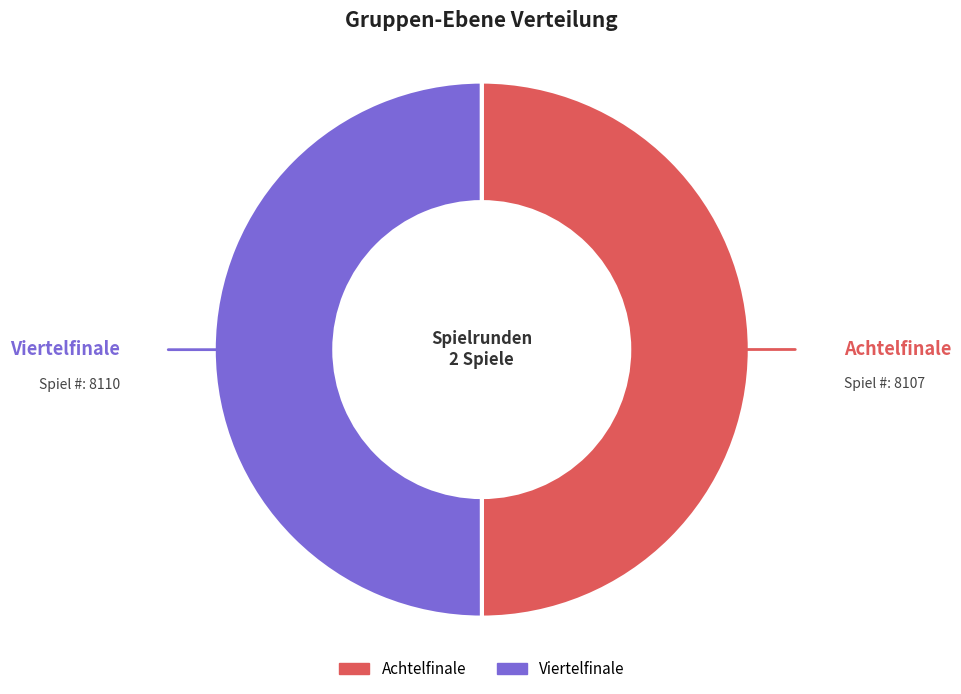

Approximately how many times larger is the value at Achtelfinale compared to Viertelfinale?

1.0